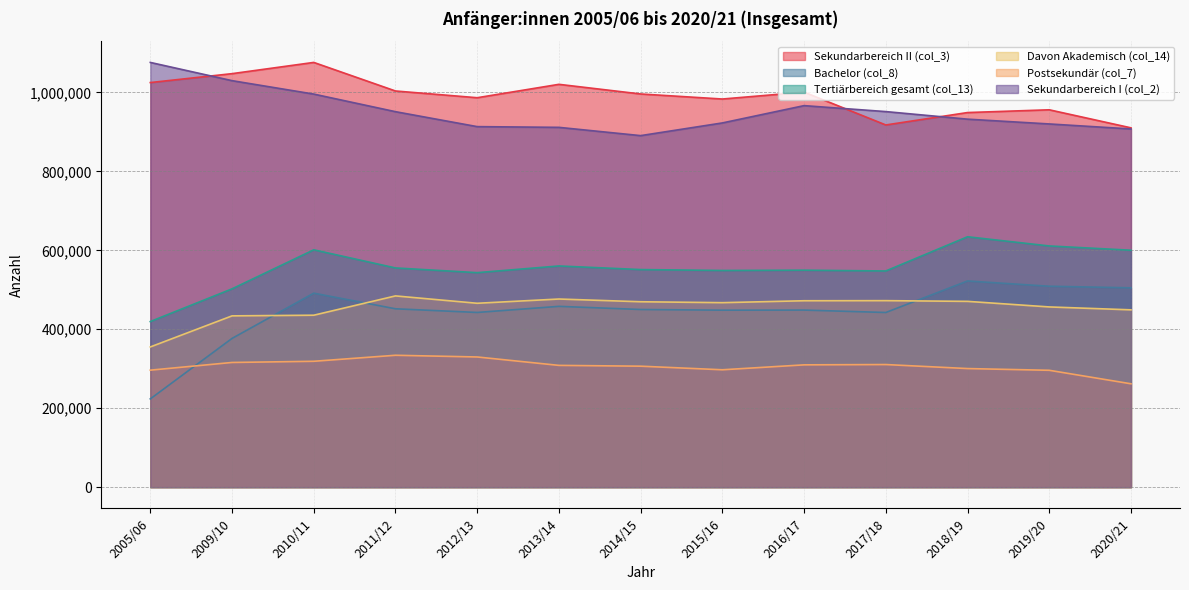

Which series has the largest range (max minus min)?

Bachelor (col_8)